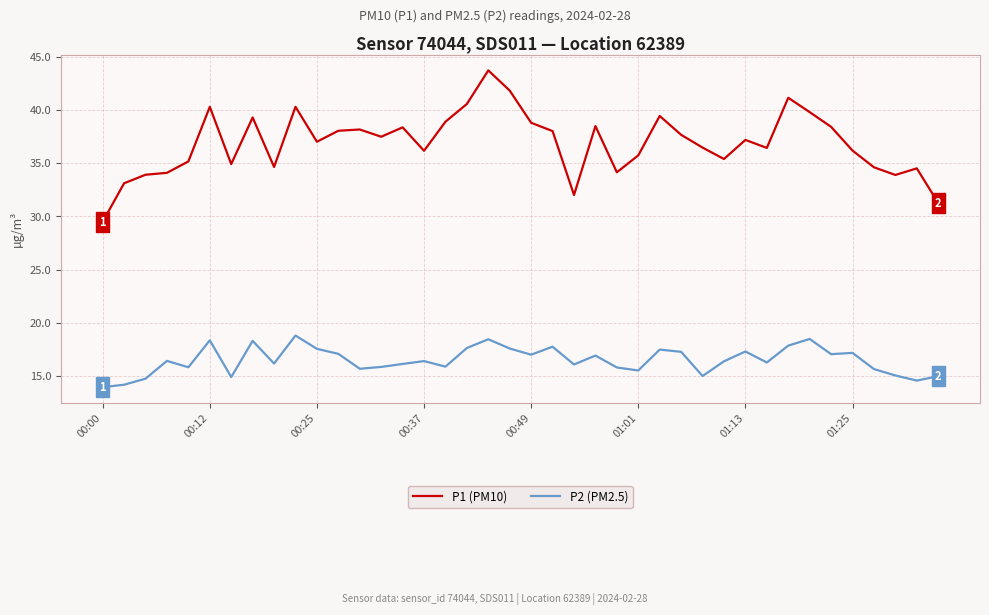

List the series in order of their peak value, highest first.

P1 (PM10), P2 (PM2.5)